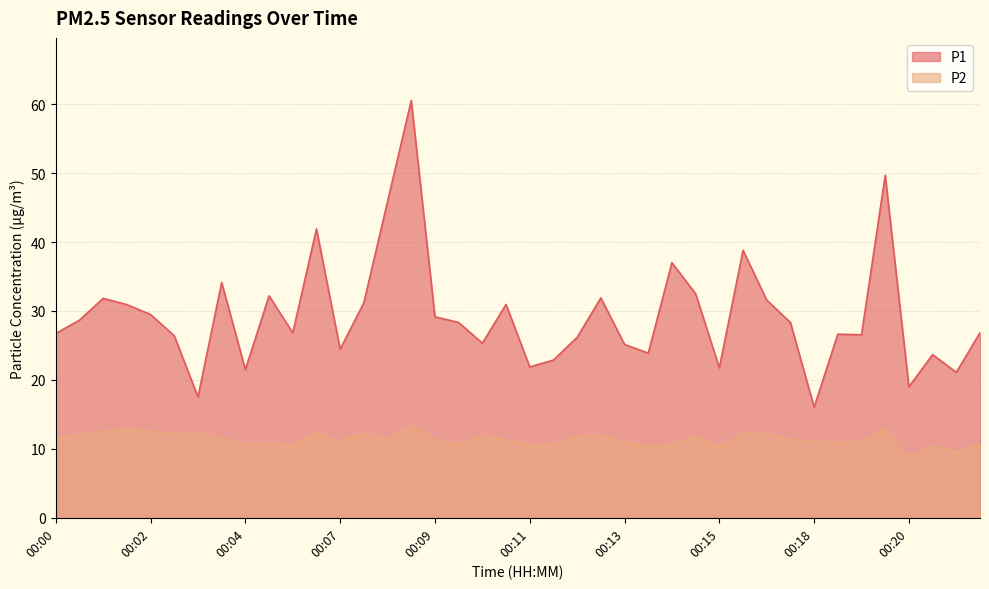

What is the value of the P2 point at the 1st from the left?

11.4